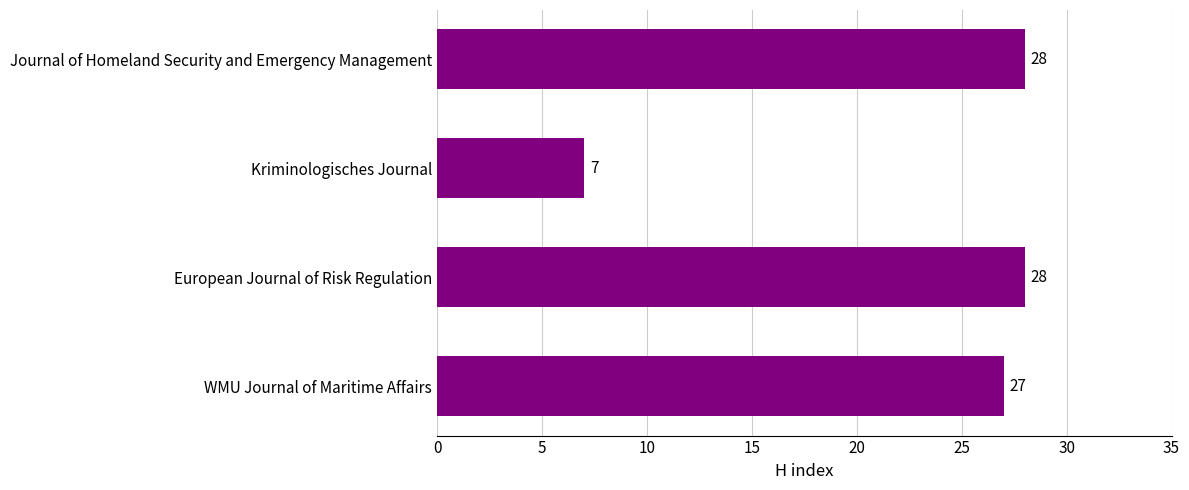

The chart shows a value of 8 at European Journal of Risk Regulation. True or false?

False